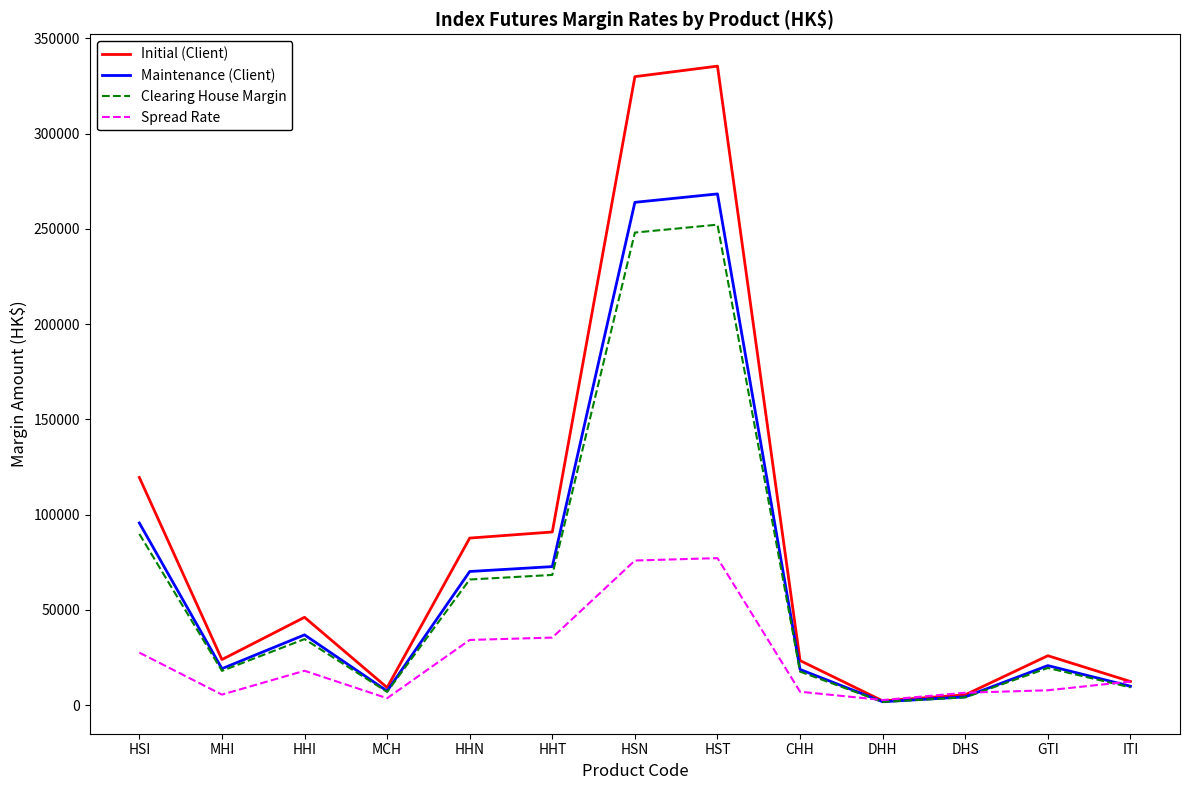

At which category is the sum across all series the highest?

HST